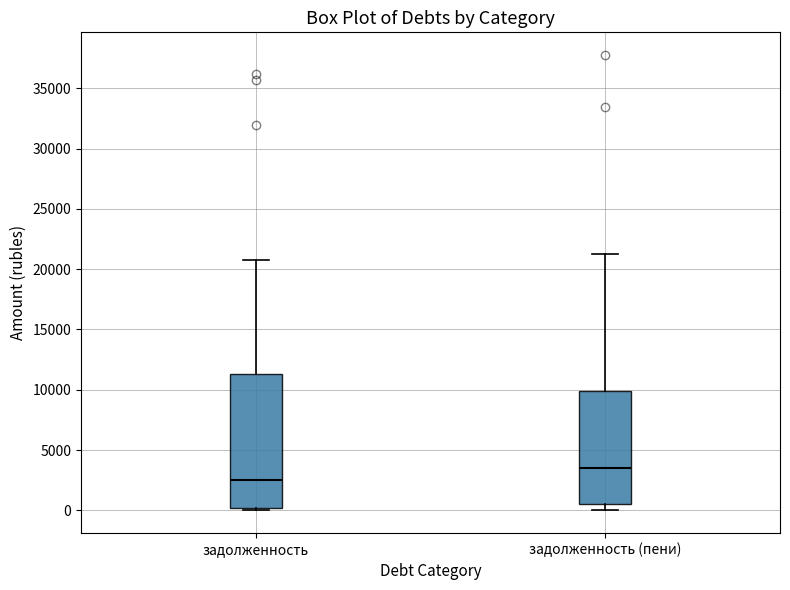

Reading left to right, read every box against the y-axis: the position of its median line, the range the box covers, and the ends of its whiskers. The values are not printed on the chart, so give them approximately, as read against the axis.

задолженность: median 2500, box 0 to 11500, whiskers 0 (just below the box's lower edge) to 20500
задолженность (пени): median 3500, box 500 to 10000, whiskers 0 to 21000